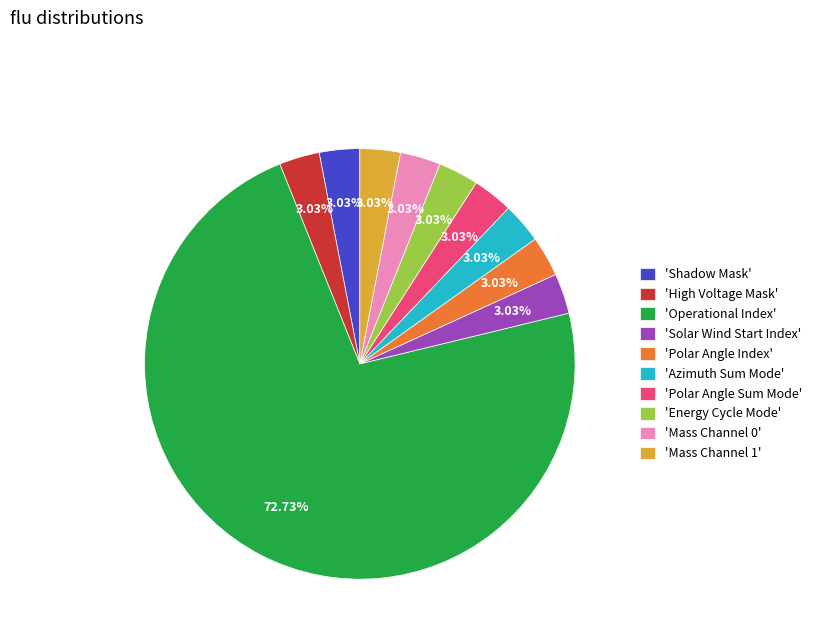

What is the largest slice in the pie chart?

'Operational Index'